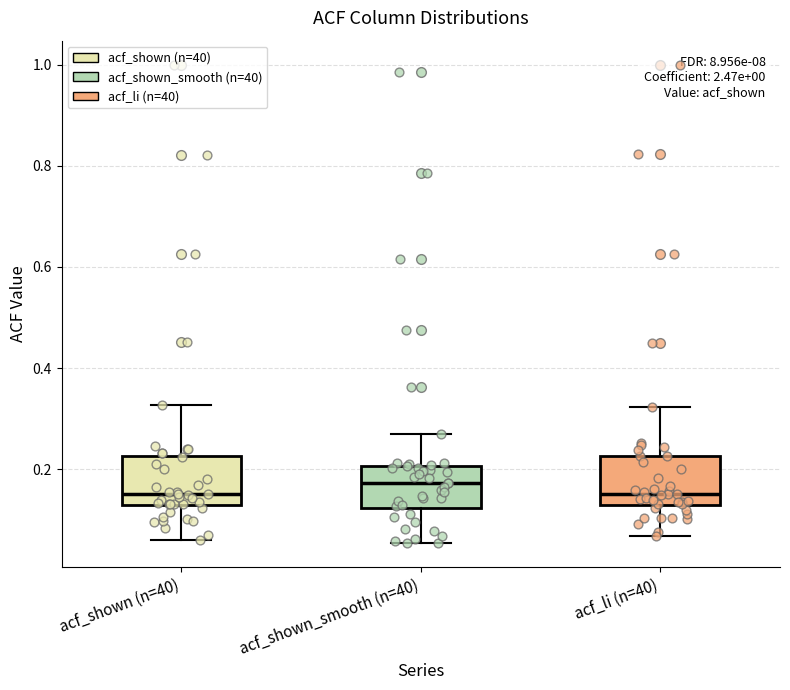

Which box has the highest median line?

acf_shown_smooth (n=40)